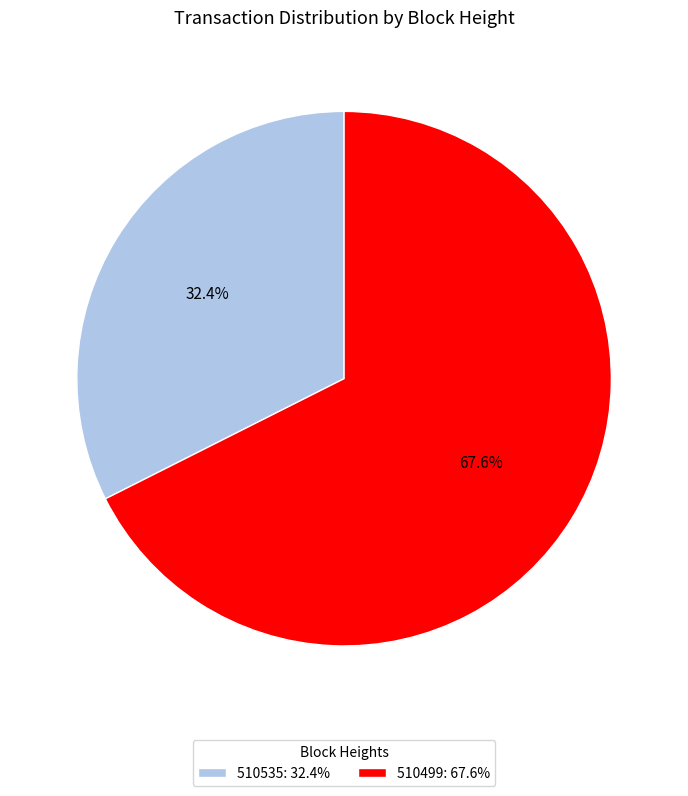

Does any single category account for the majority?

Yes